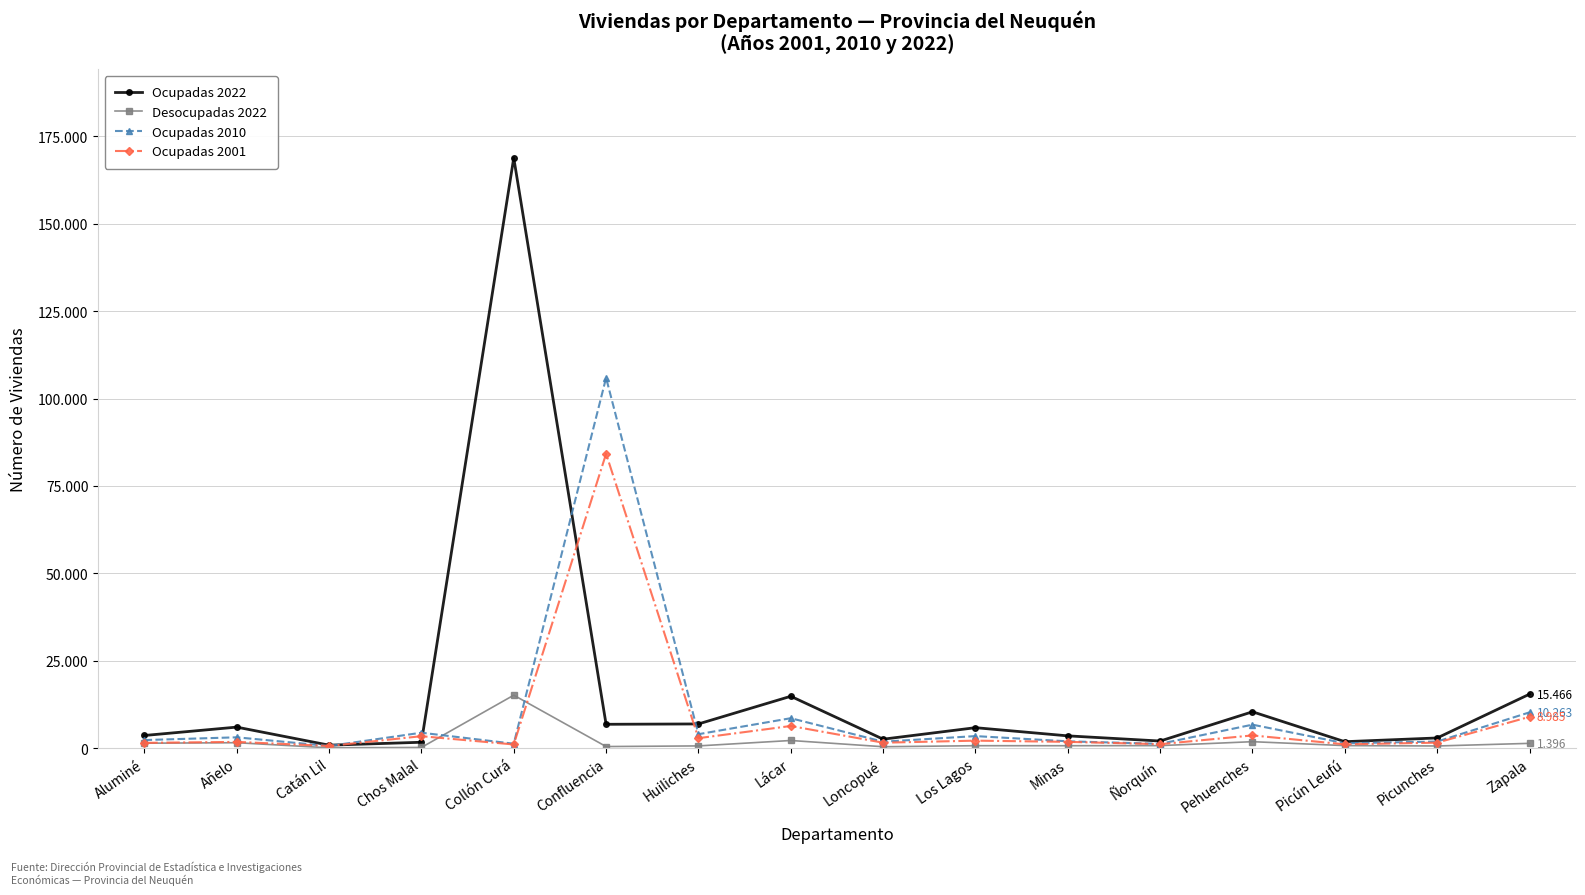

At Pehuenches, list the series in order from largest to smallest.

Ocupadas 2022, Ocupadas 2010, Ocupadas 2001, Desocupadas 2022